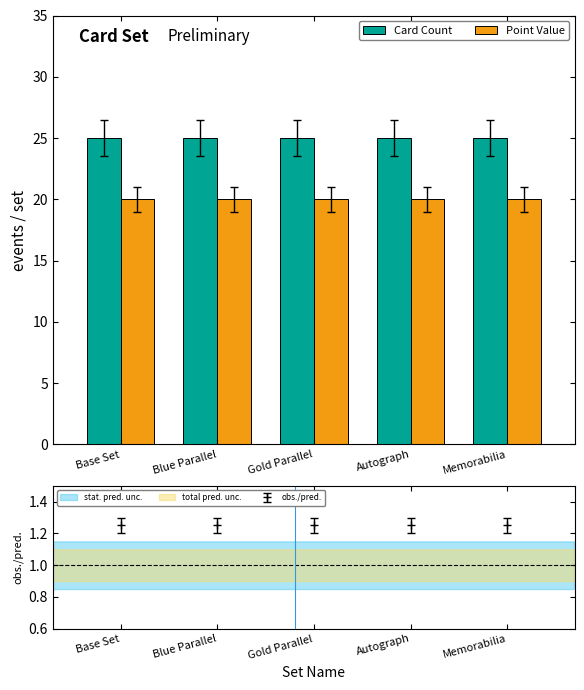

Rank the series by their average value, from lowest to highest.

Point Value, Card Count